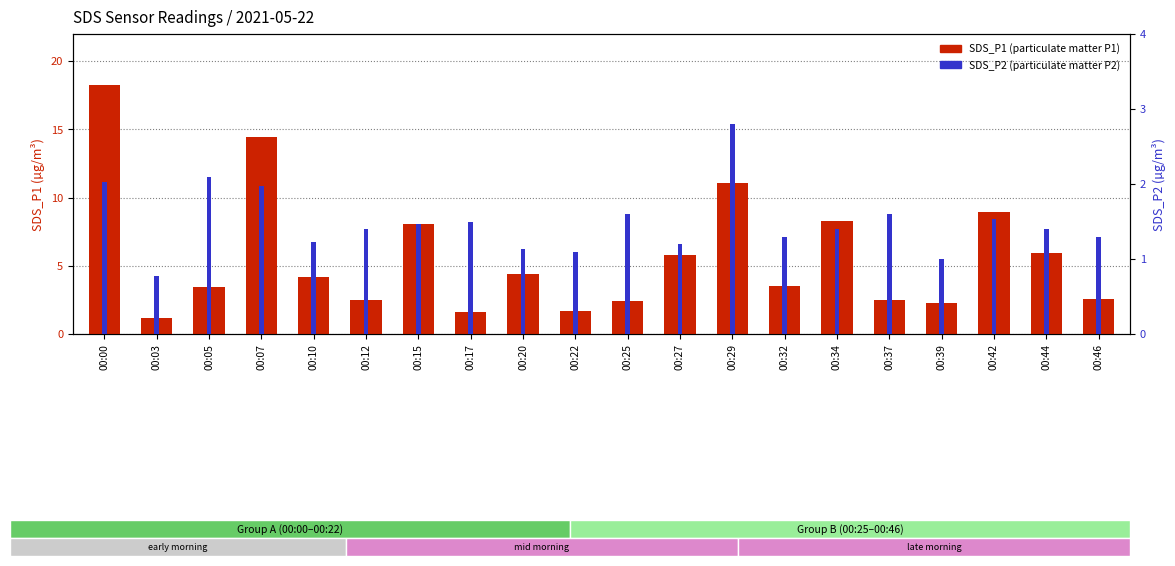

What is the value of the SDS_P2 bar at the 17th from the left?

1.0